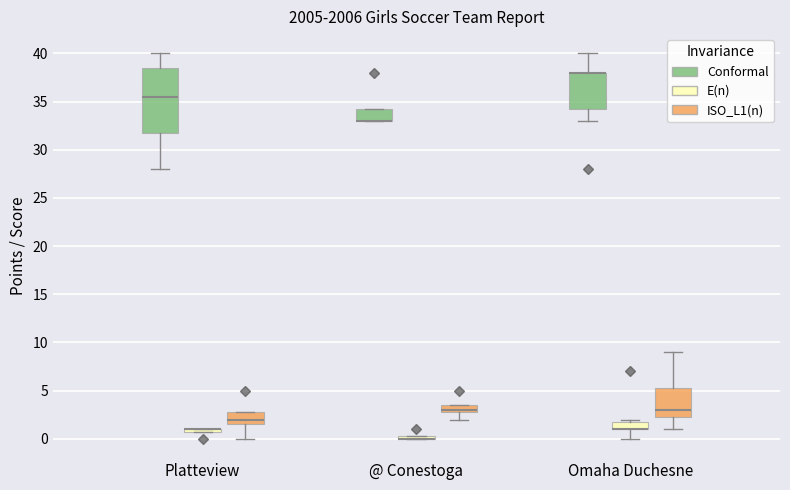

Which box is the tallest, from its lower edge to its upper edge?

Platteview (Conformal)